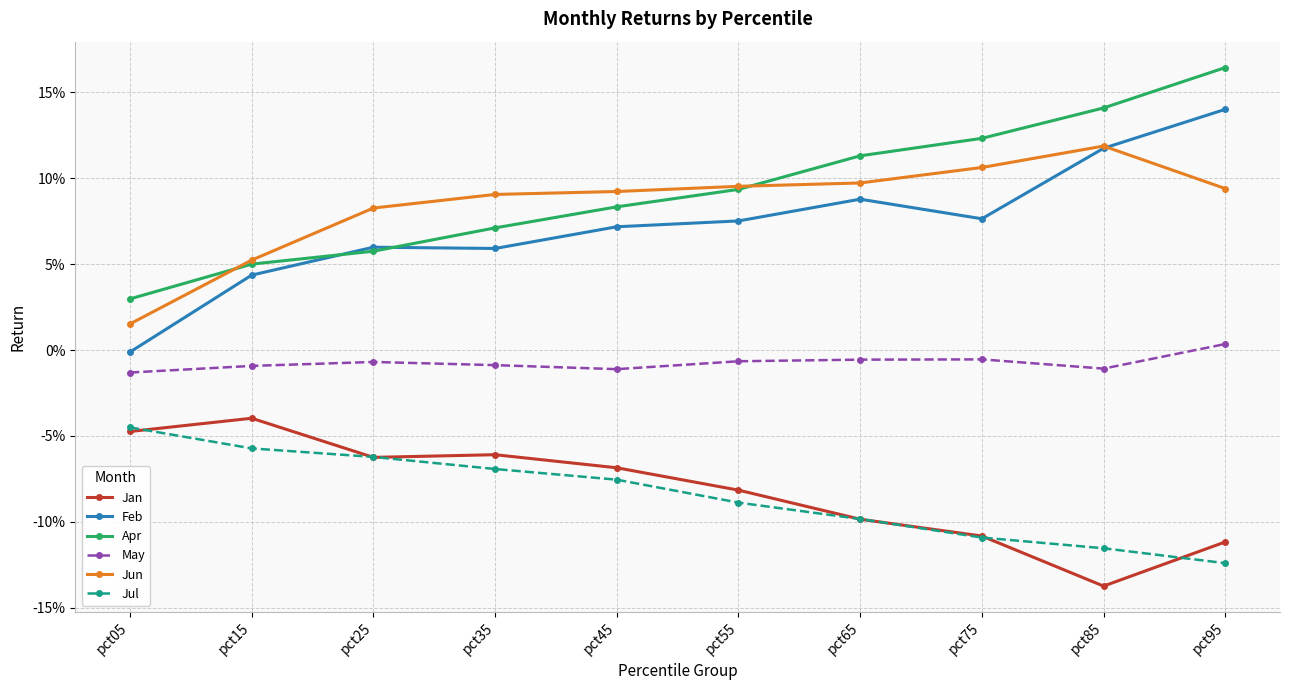

True or false: Apr and Jan intersect in this chart.

False